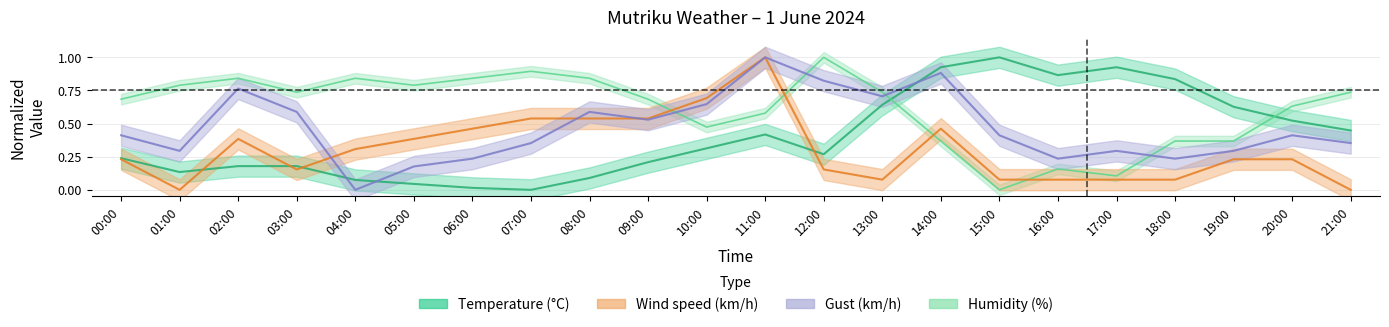

What is the difference between the highest and lowest values at 02:00?

0.7